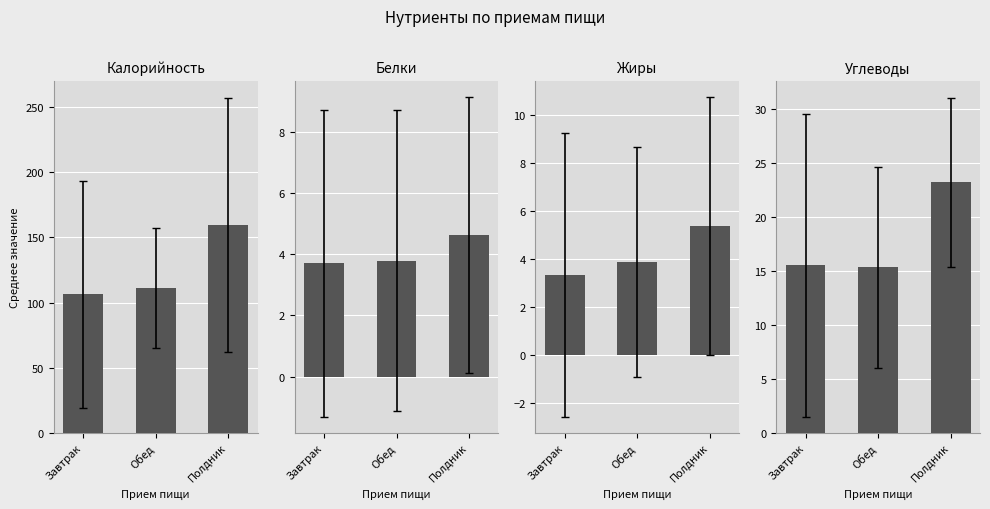

List the labels in order of Белки value, largest first.

Полдник, Обед, Завтрак